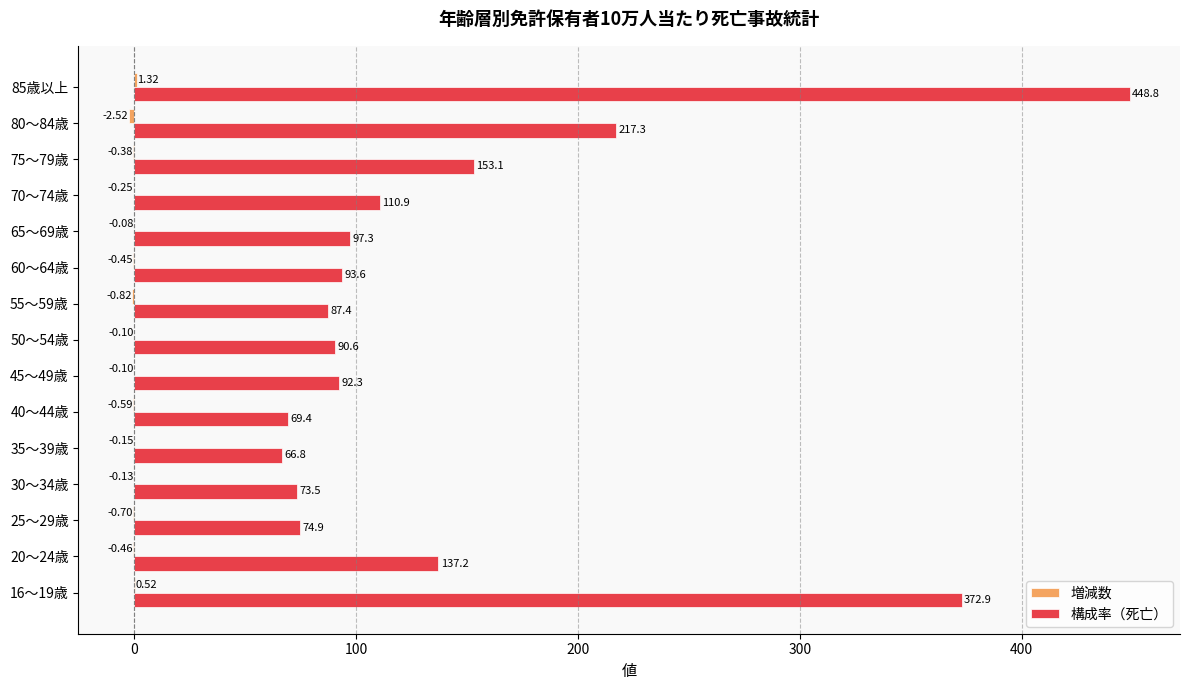

Which series has the largest total across all categories?

構成率（死亡）